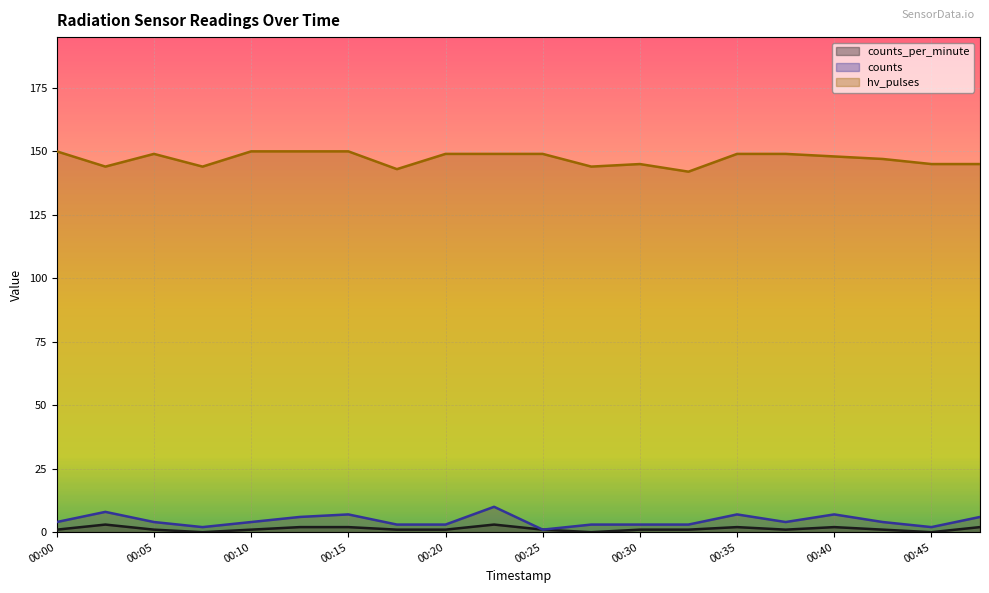

What is the difference between the second highest and minimum values in the hv_pulses series?

8